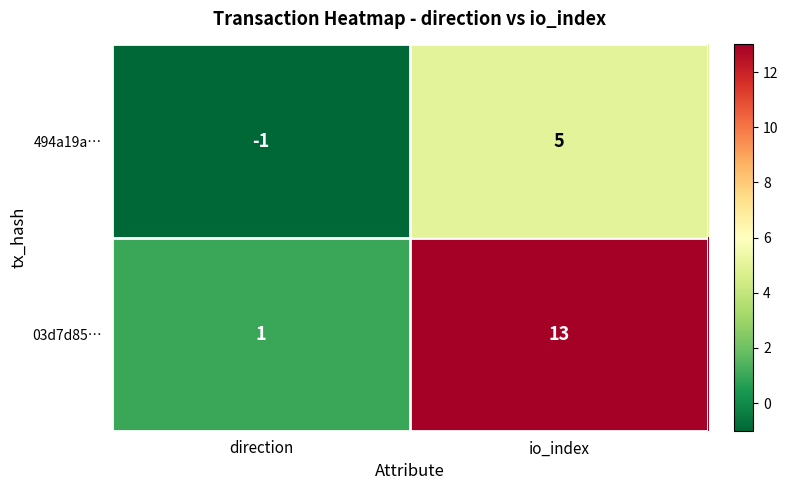

At which category is the sum across all series the highest?

io_index